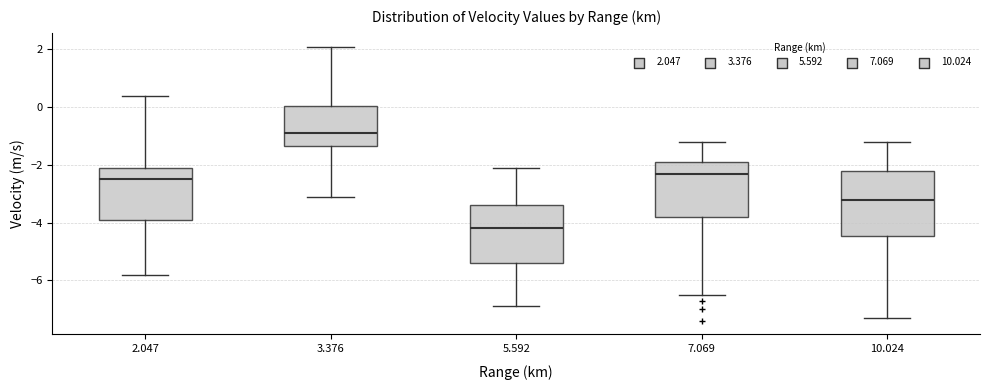

Where is the upper edge of the box at x = 3.376 on the y-axis? The values are not printed on the chart, so give them approximately, as read against the axis.

0.0